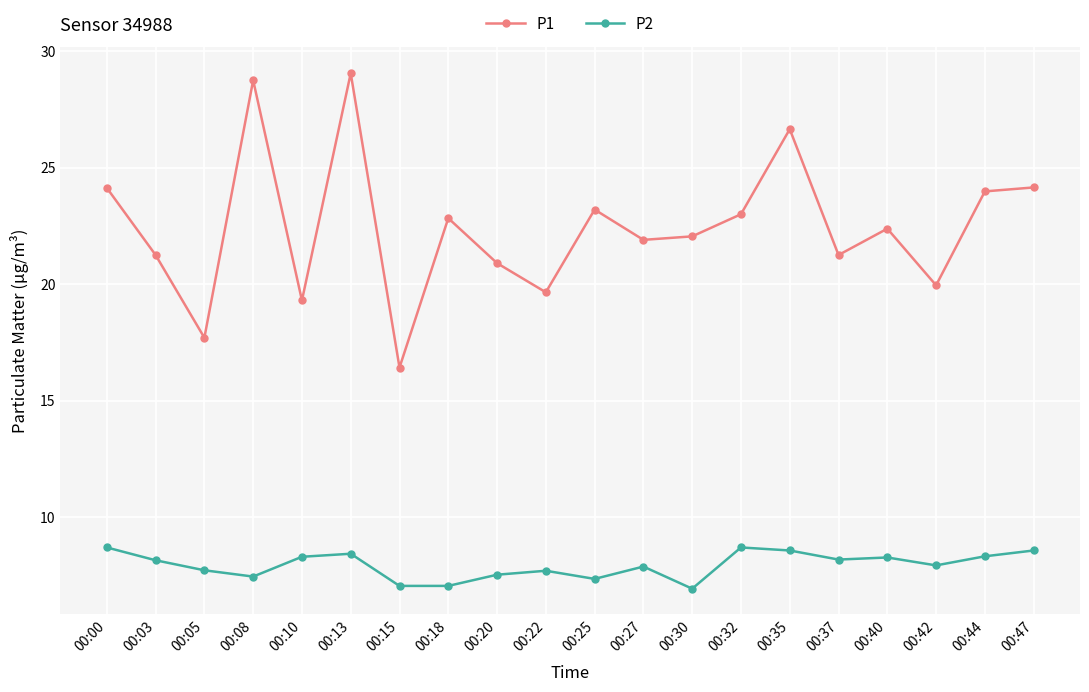

How many lines are shown in the chart?

2